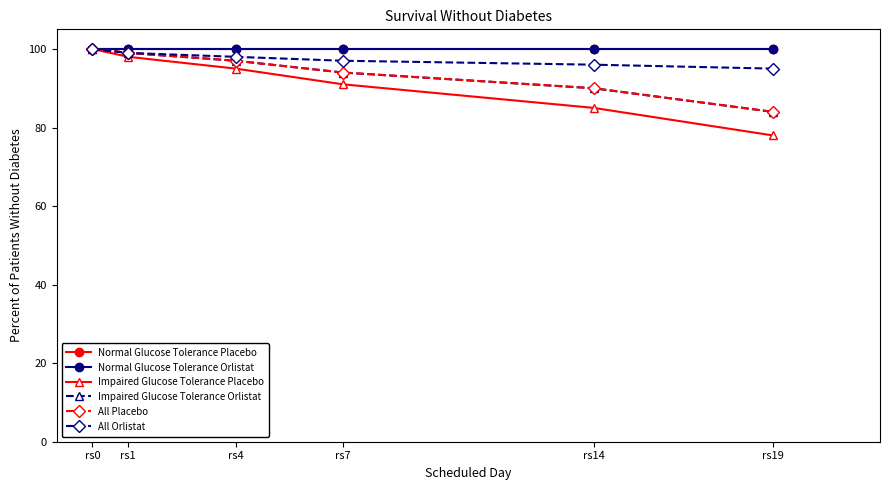

Reading right to left, transcribe all the data shown in this chart.

Normal Glucose Tolerance Placebo: 100	100	100	100	100	100
Normal Glucose Tolerance Orlistat: 100	100	100	100	100	100
Impaired Glucose Tolerance Placebo: 78	85	91	95	98	100
Impaired Glucose Tolerance Orlistat: 84	90	94	97	99	100
All Placebo: 84	90	94	97	99	100
All Orlistat: 95	96	97	98	99	100